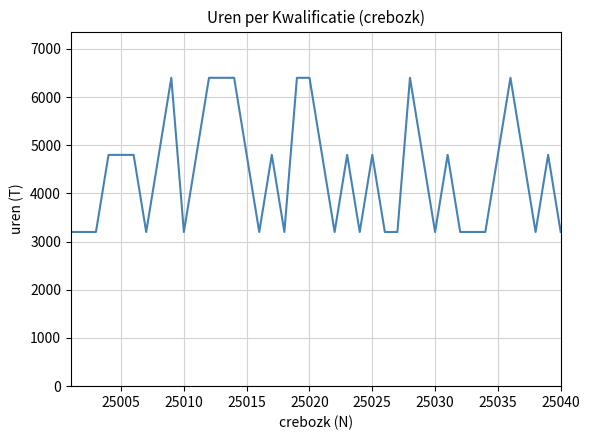

What is the minimum value shown in the chart?

3200